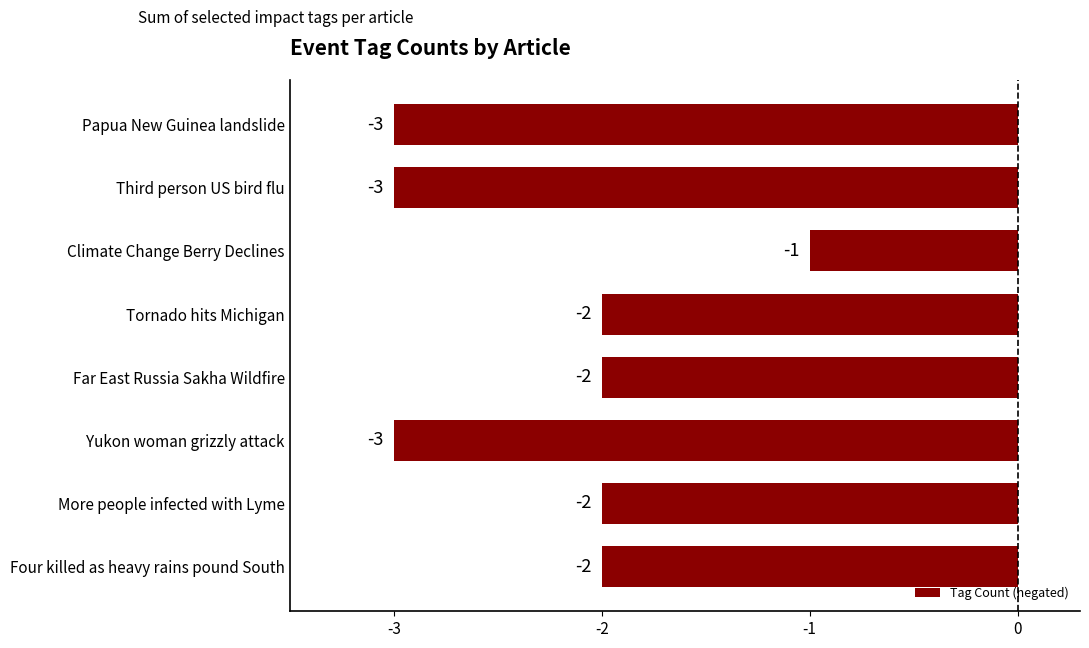

Reading bottom to top, what are all the values shown in this chart?

-2	-2	-3	-2	-2	-1	-3	-3